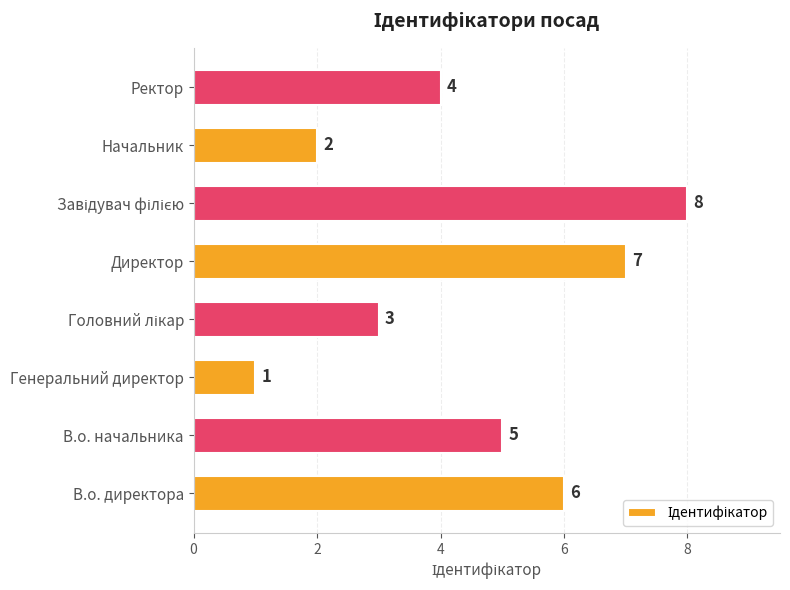

Reading bottom to top, what are all the values shown in this chart?

6	5	1	3	7	8	2	4